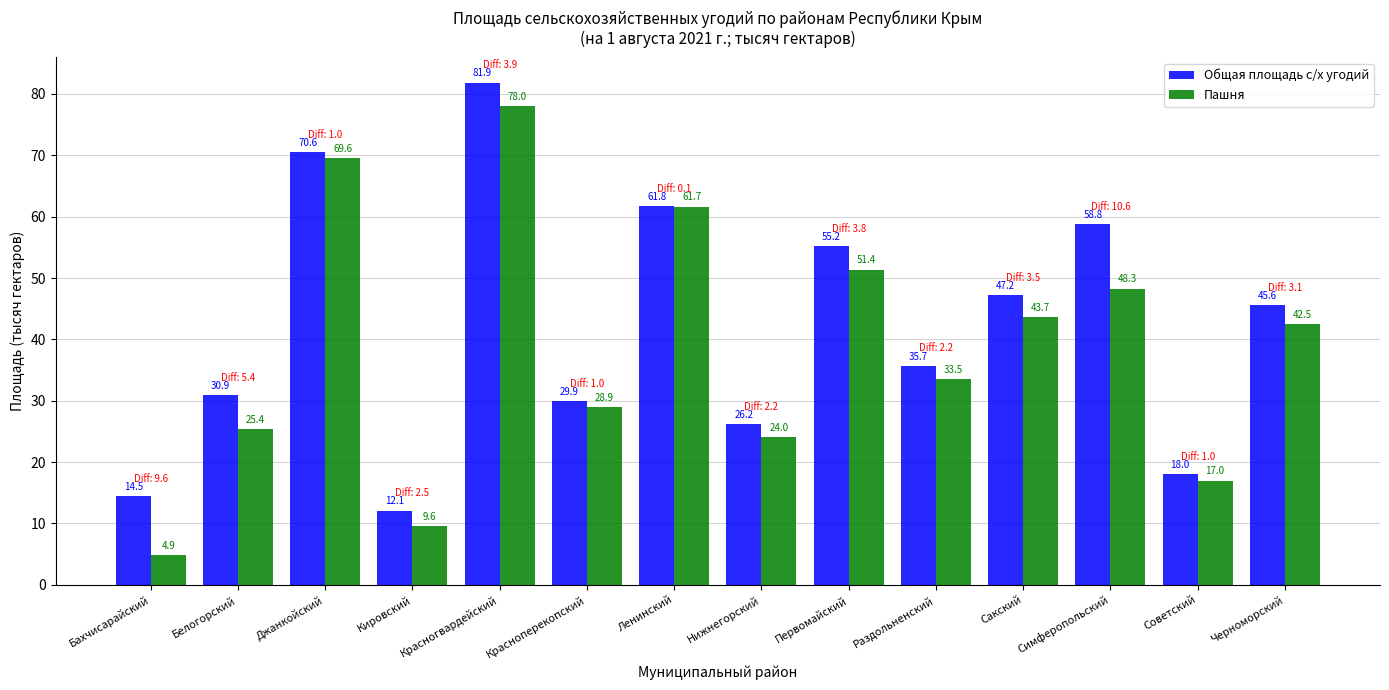

Rank the series by their average value, from highest to lowest.

Общая площадь с/х угодий, Пашня